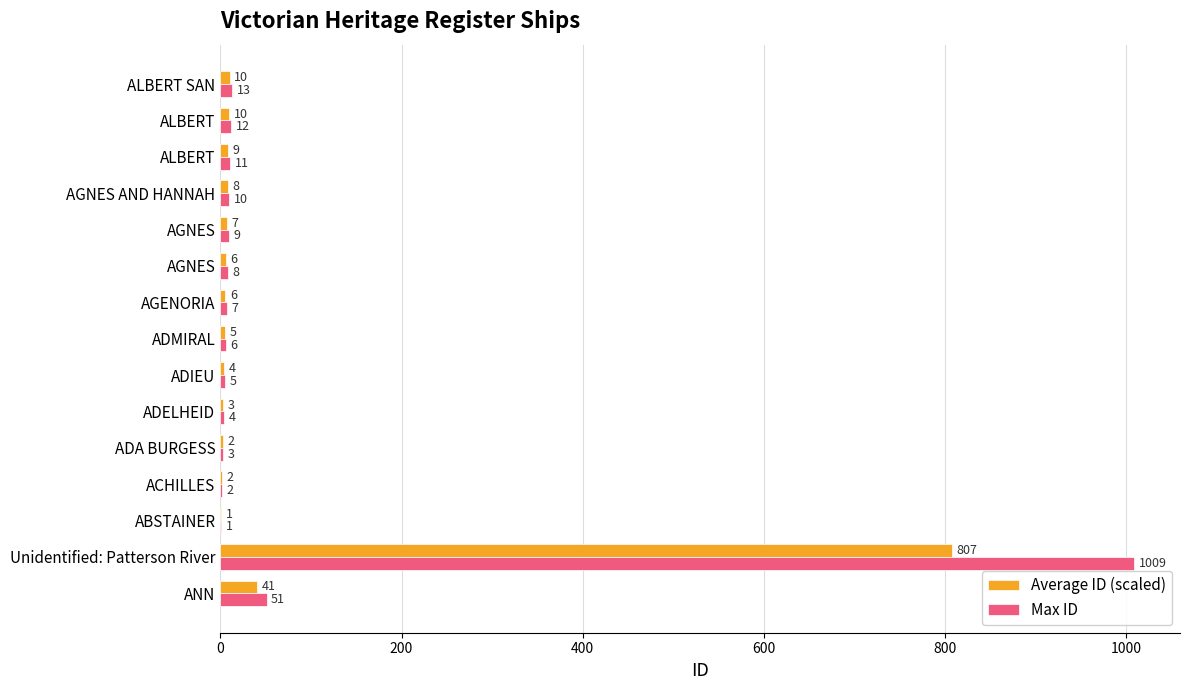

How many categories are shown in the chart?

15